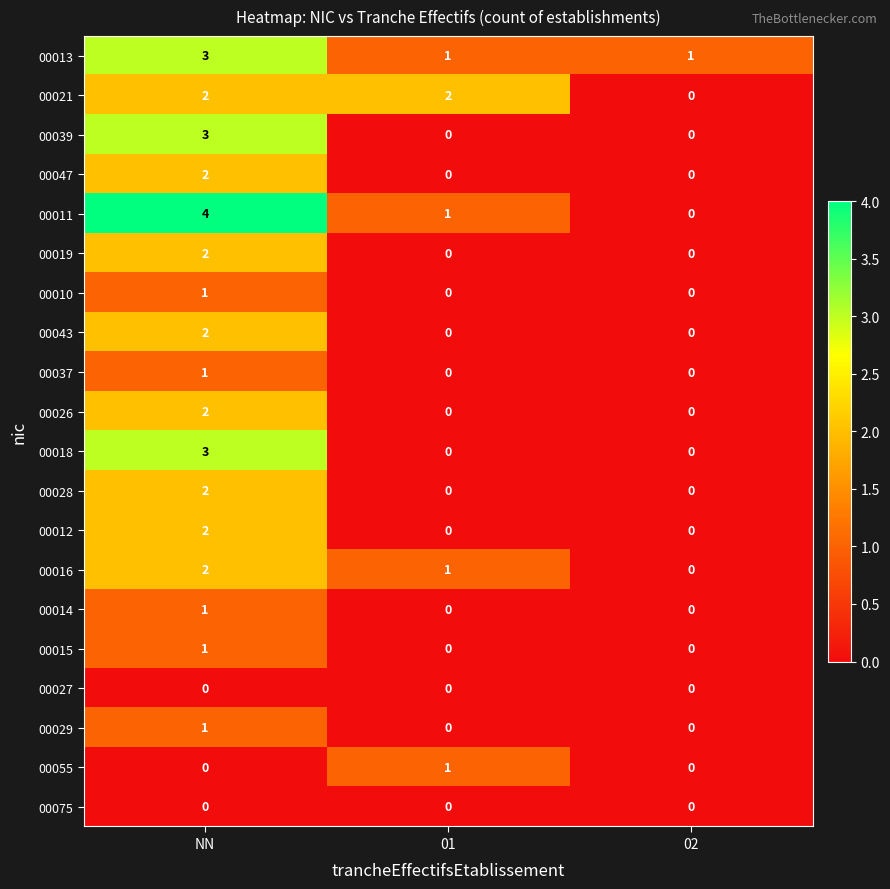

What is the sum of all 00013 values?

5